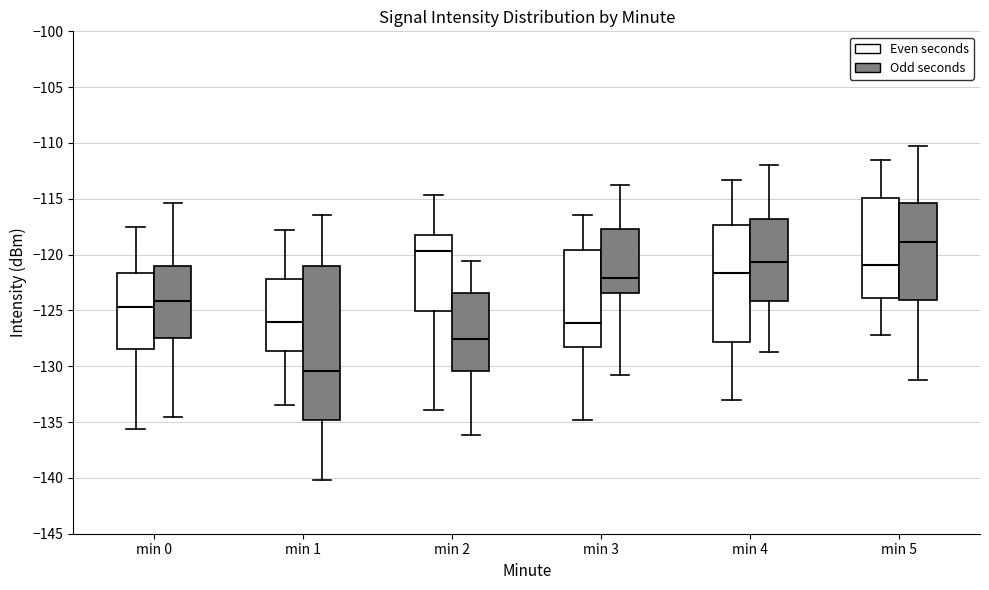

Which box has the highest median line?

min 5 (Odd seconds)